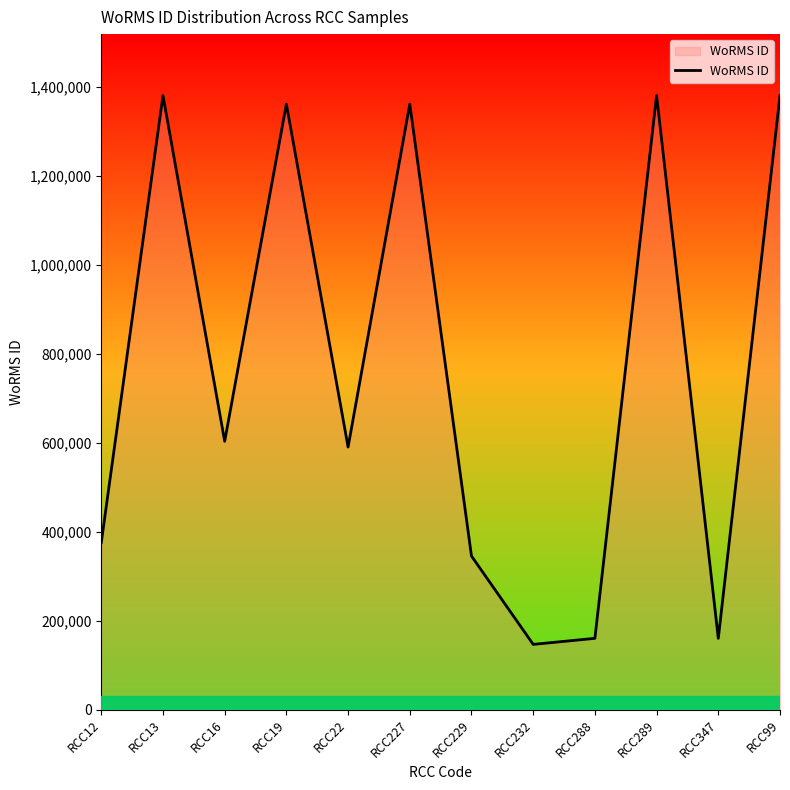

Approximately how many times larger is the value at RCC99 compared to RCC232?

9.4